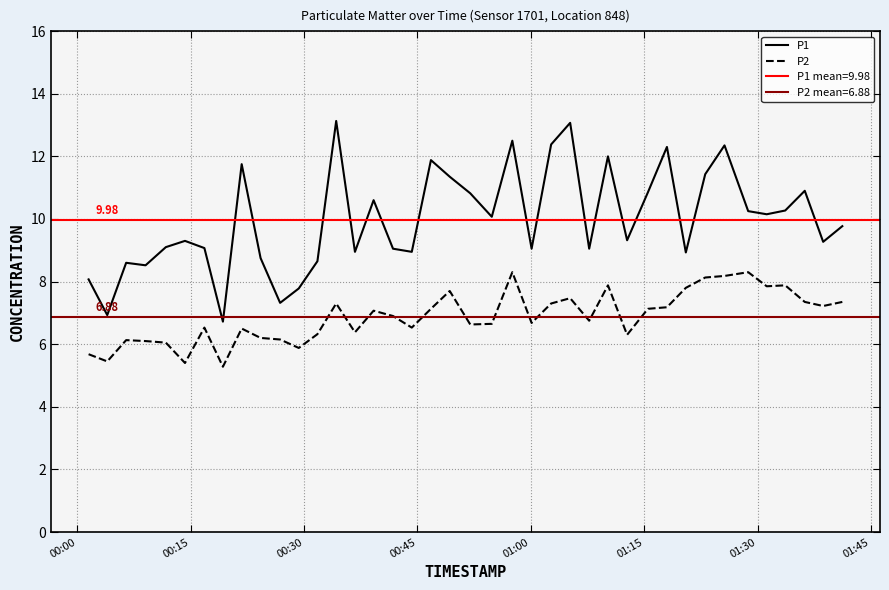

True or false: P2 and P1 intersect in this chart.

False